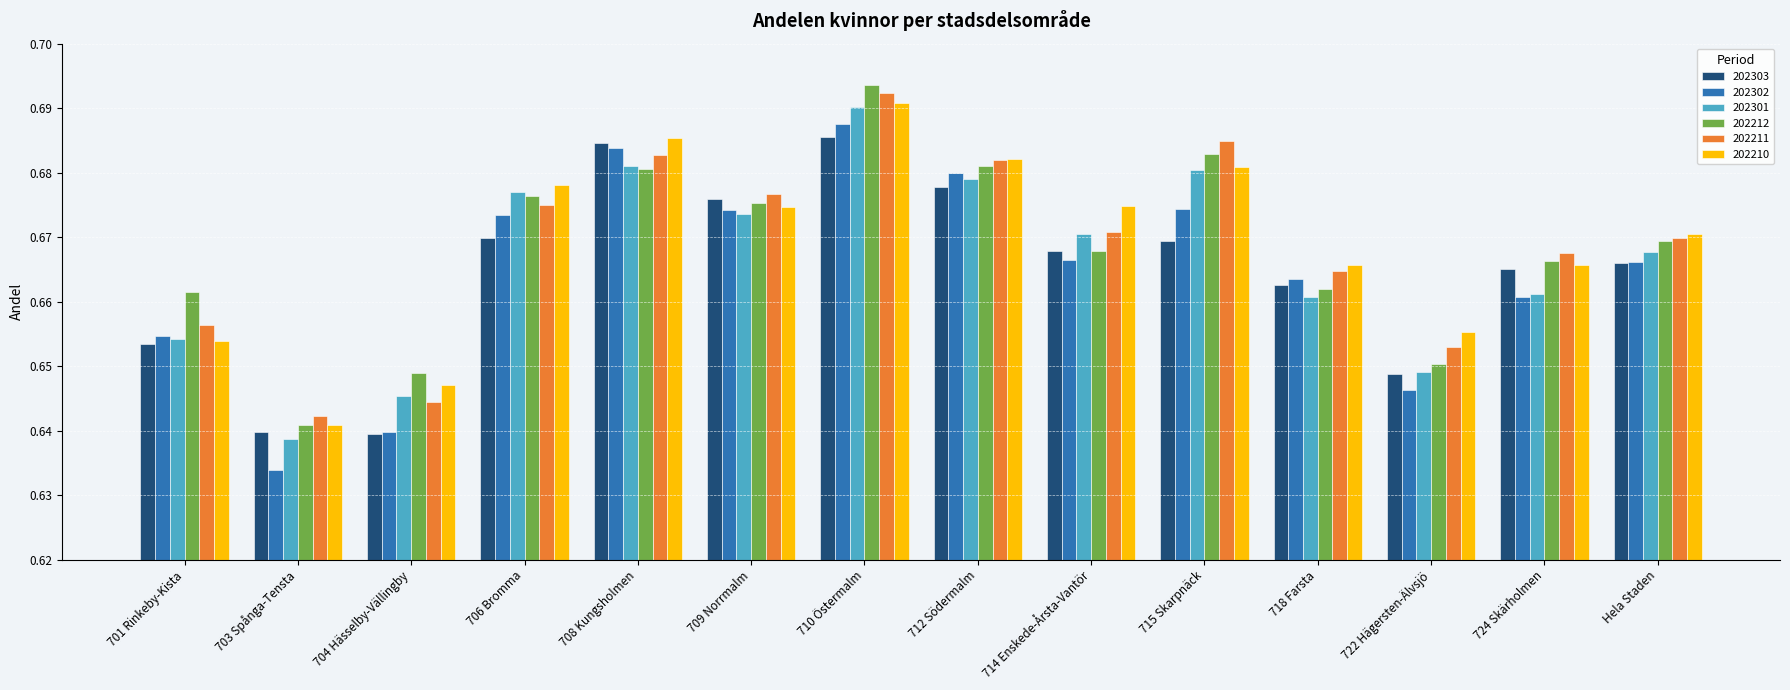

Where is 202211 nearest to the value 0?

703 Spånga-Tensta